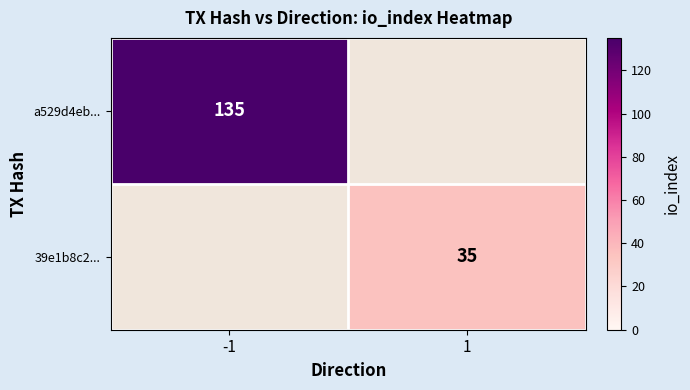

Is it true that 39e1b8c2... equals 54 at 1?

False